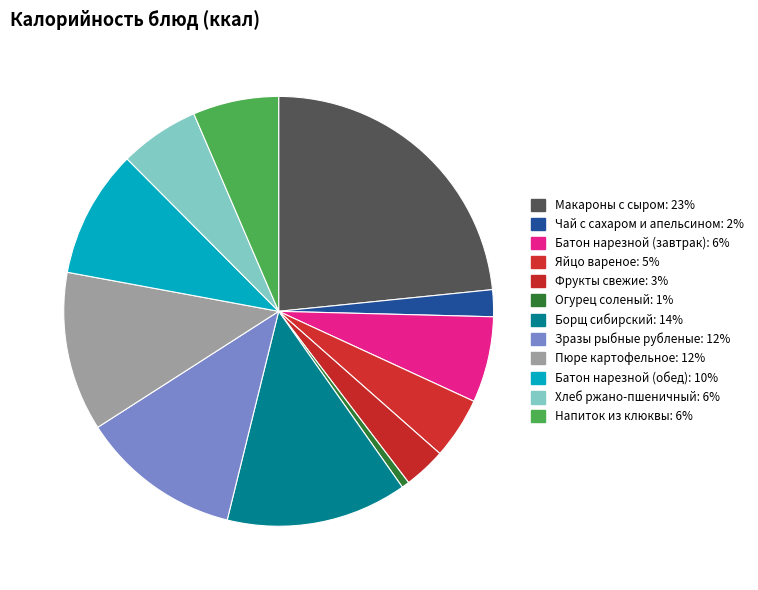

The Макароны с сыром slice represents 23% of the pie. True or false?

True